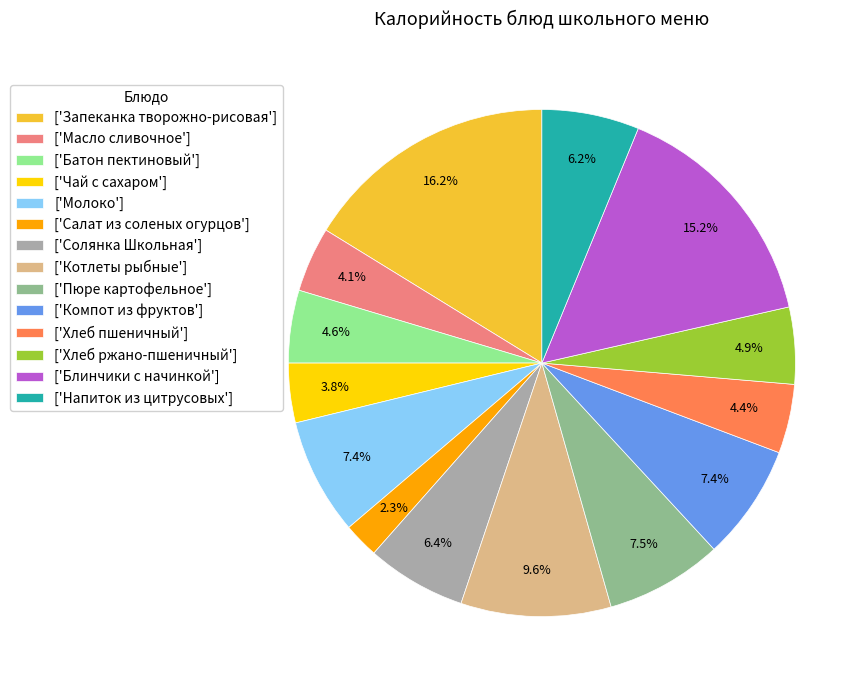

Which category has the smallest portion of the pie?

['Салат из соленых огурцов']